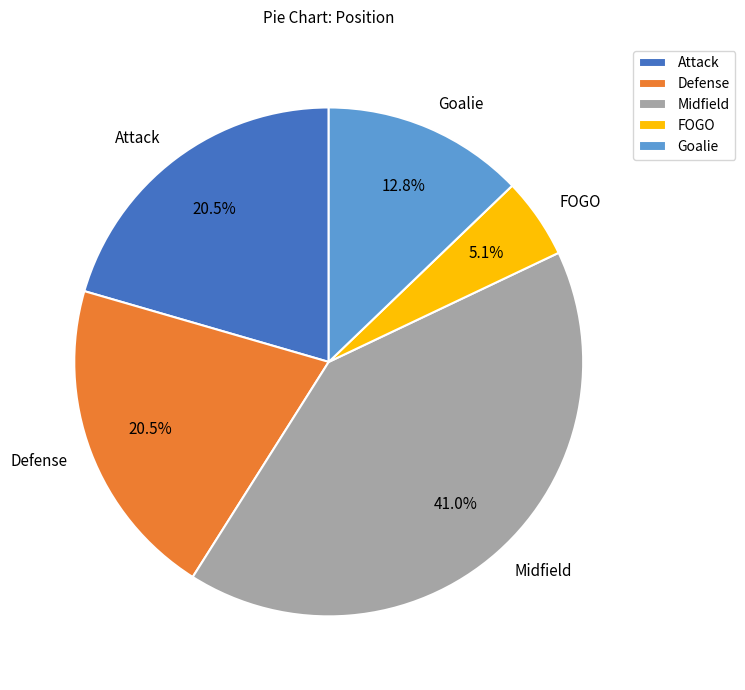

Combined, do Goalie and FOGO account for over 50%?

No